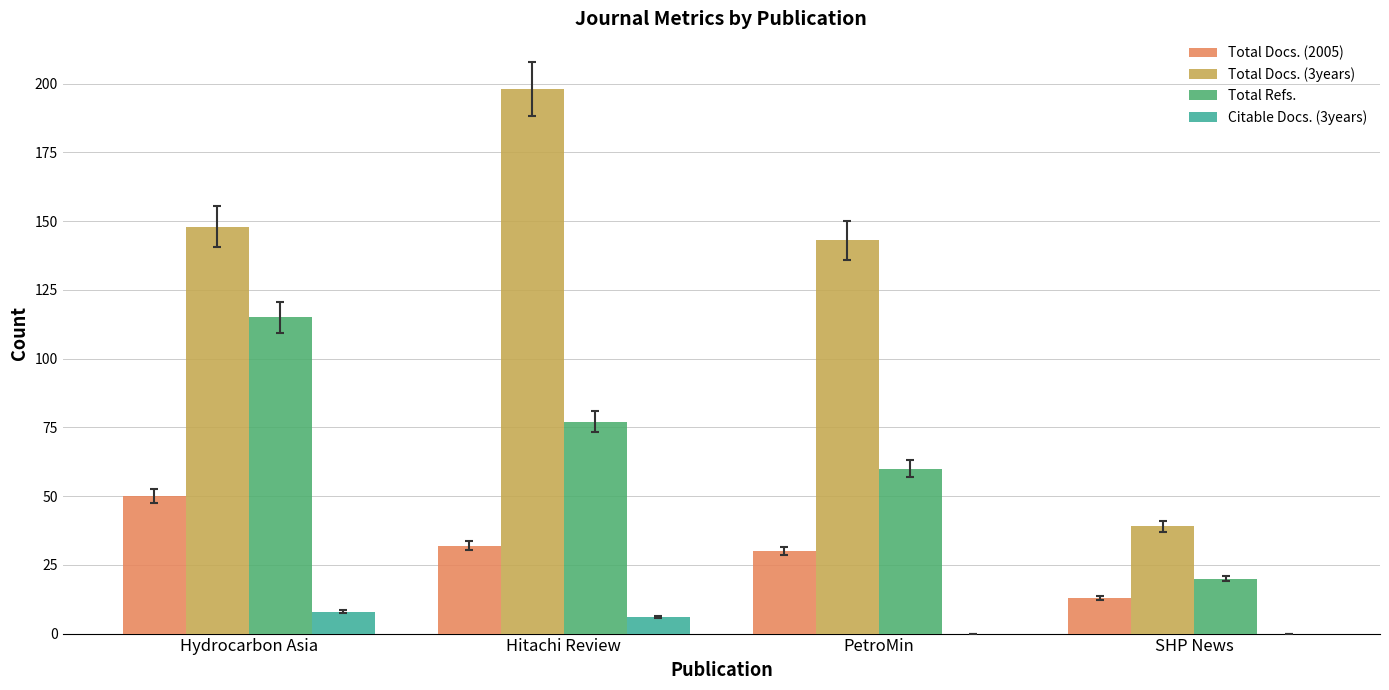

What is the sum of the Total Refs. values at Hydrocarbon Asia and Hitachi Review?

192